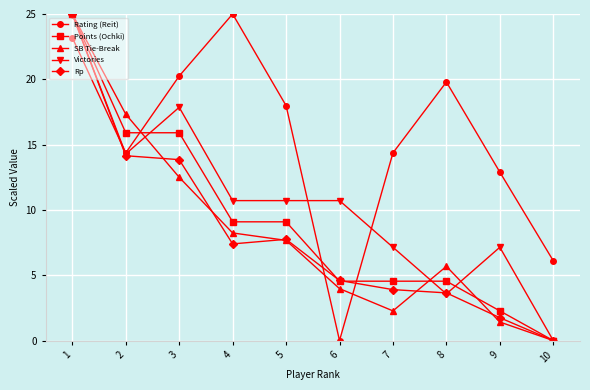

True or false: Rating (Reit) has more than 0 interior local peaks.

True